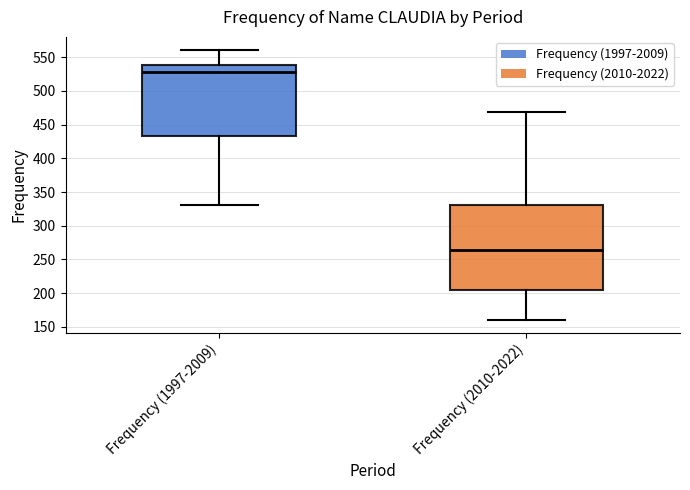

Reading left to right, transcribe this box plot: for each box, give where its median line is, the range the box spans, and where its two whiskers end, as read against the y-axis. The values are not printed on the chart, so give them approximately, as read against the axis.

Frequency (1997-2009): median 530, box 435 to 540, whiskers 330 to 560
Frequency (2010-2022): median 265, box 205 to 330, whiskers 160 to 470